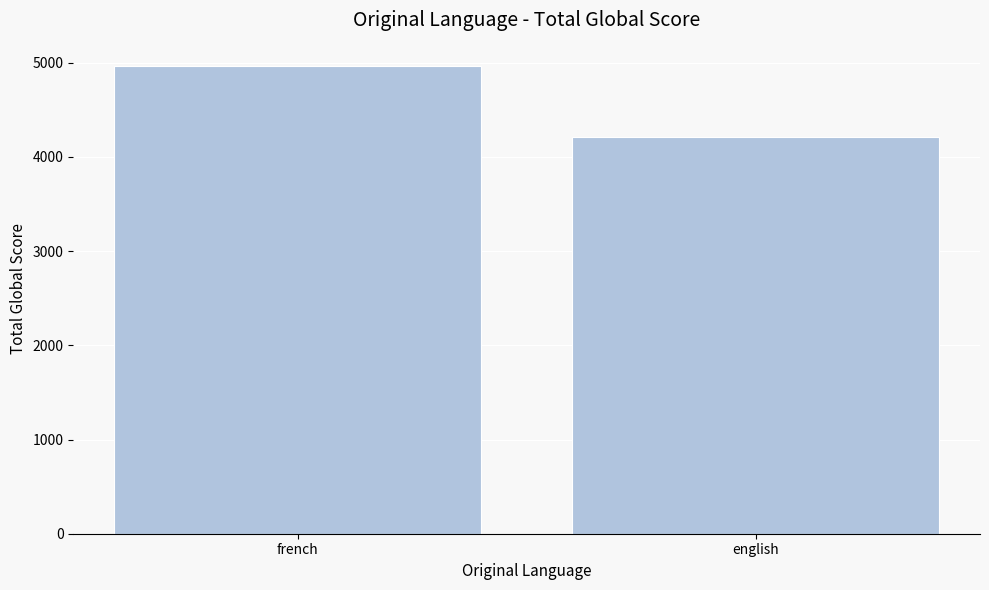

The chart shows a value of 4210 at english. True or false?

True